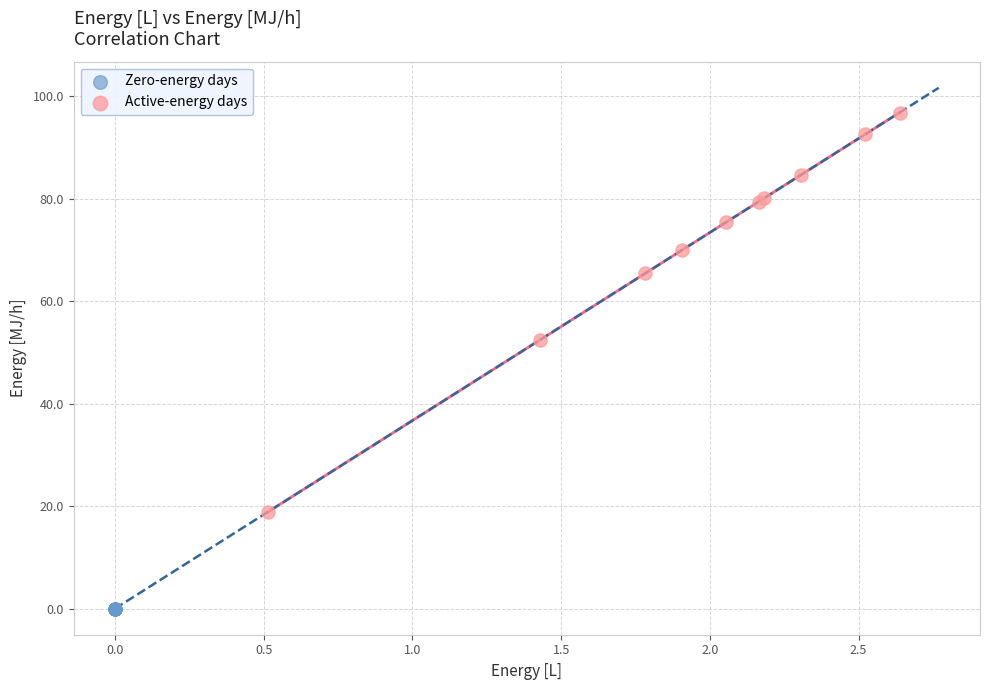

Which series contains the highest Y value?

Active-energy days